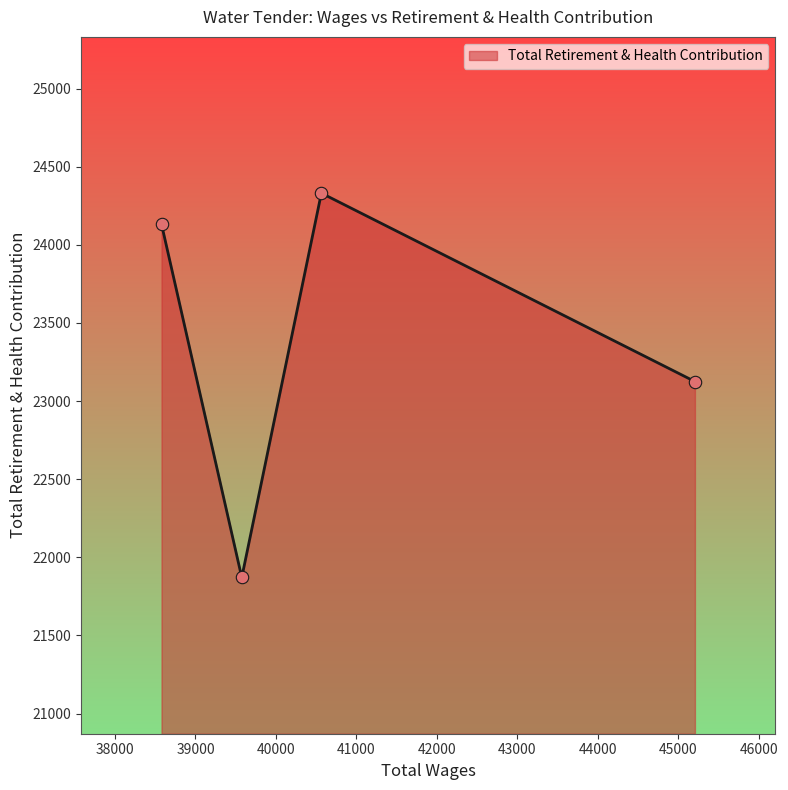

How many interior local valleys (lower than both neighbors) does the data have?

1